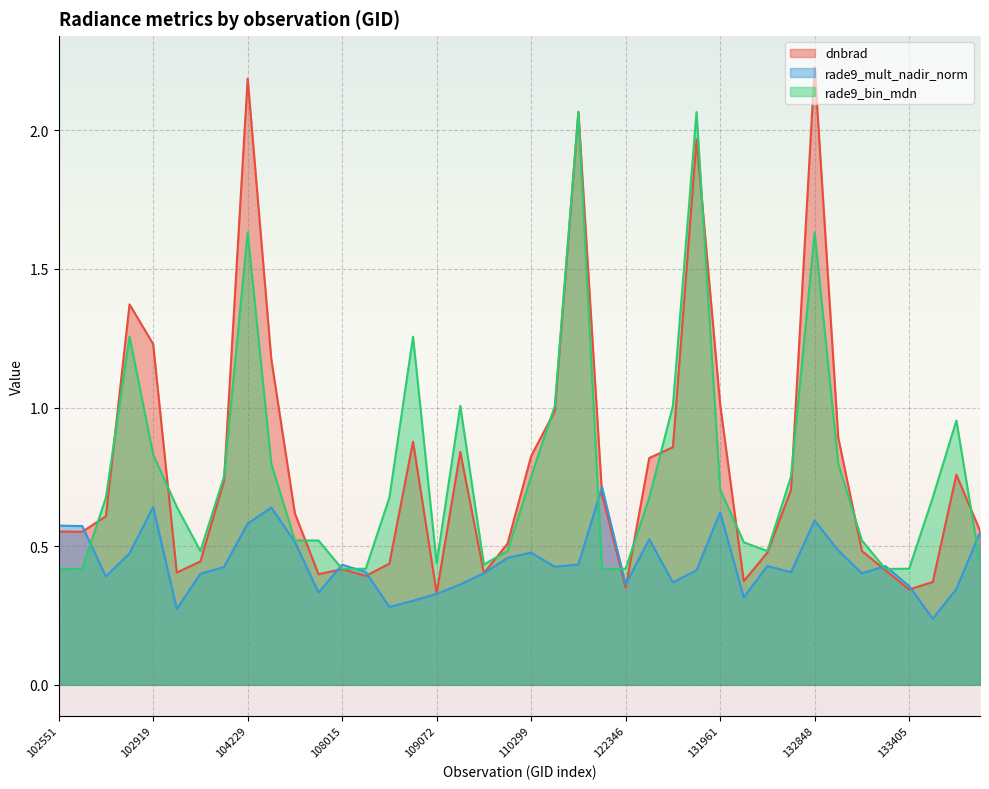

Which series changed the most between 108542 and 133040?

rade9_bin_mdn